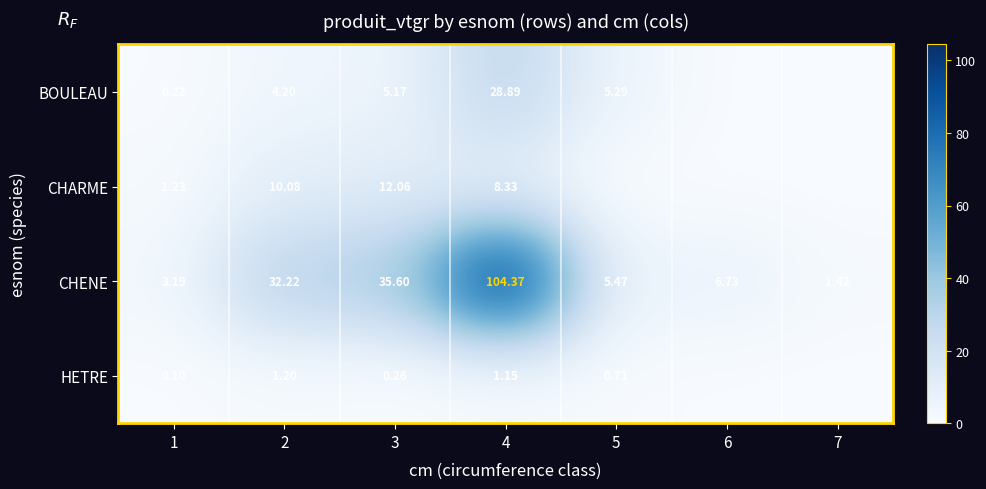

Between 4 and 1, which is larger?

4